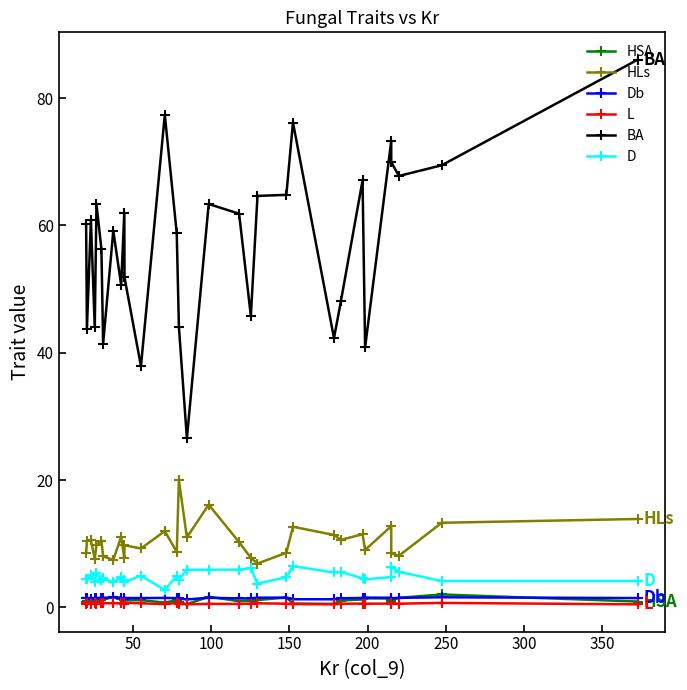

True or false: BA and HLs cross at least once.

False